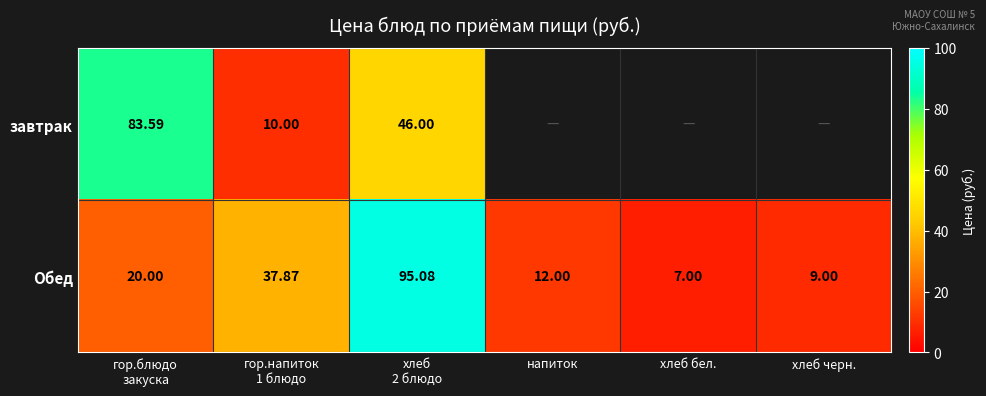

How many data points in Обед are less than 20?

3